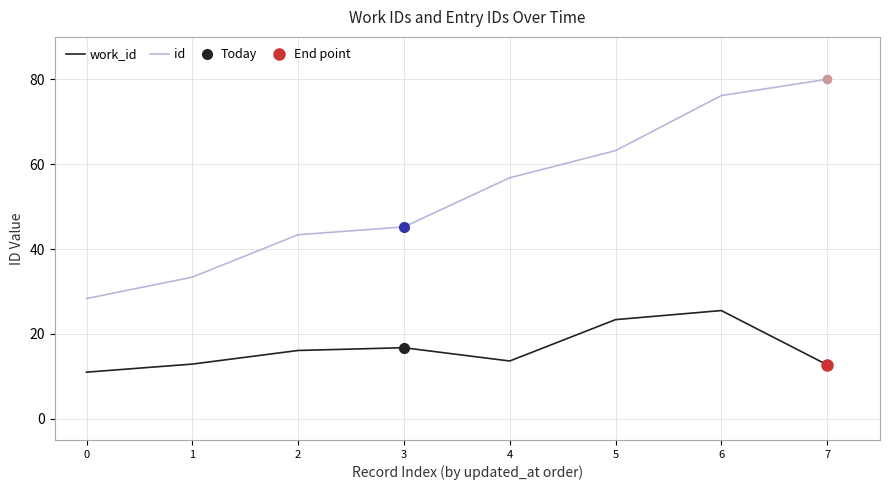

What is the value of the id point at the 6th from the left?

63.2